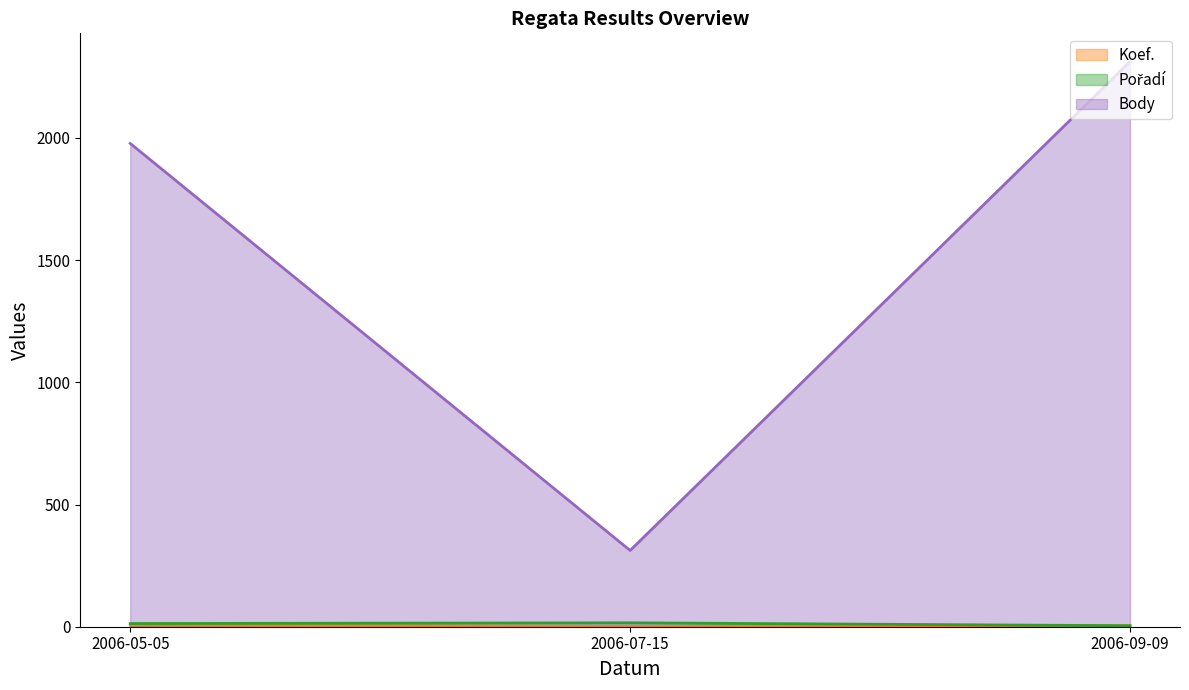

What is the maximum value shown in the chart?

2312